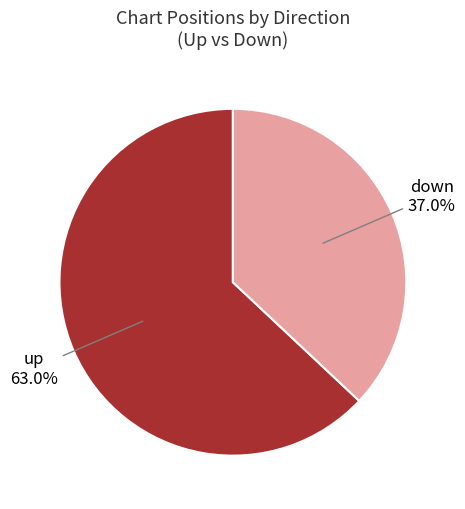

Count the number of slices in the pie.

2